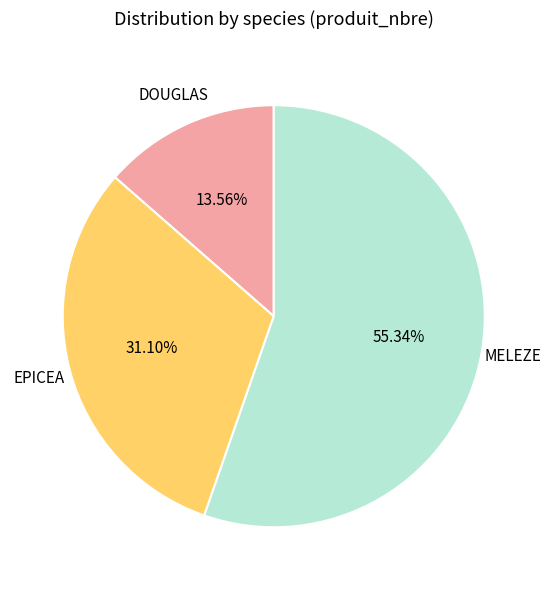

What percentage is the EPICEA slice, to the nearest percent?

31%